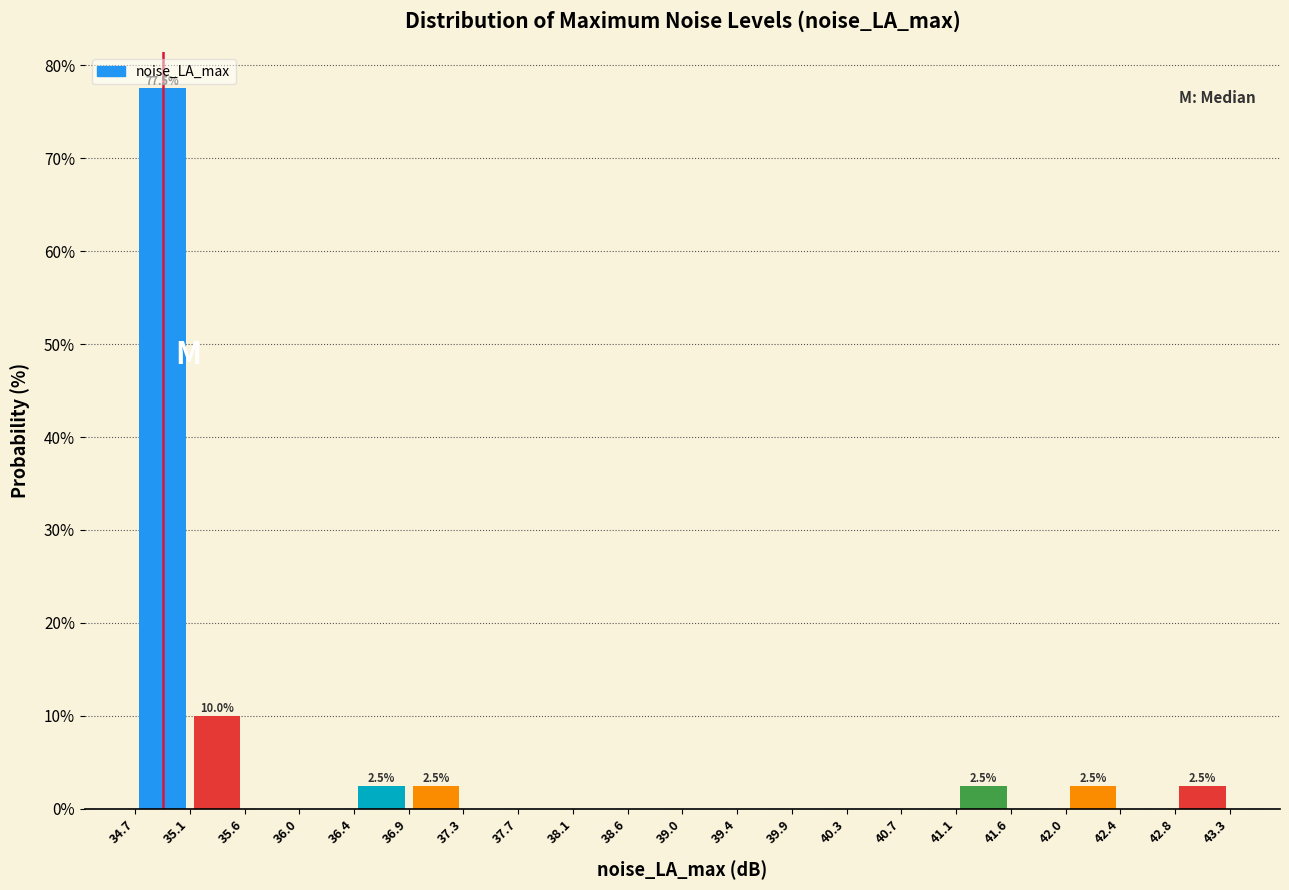

Over which range of the x-axis is the bar tallest?

34.7 to 35.1